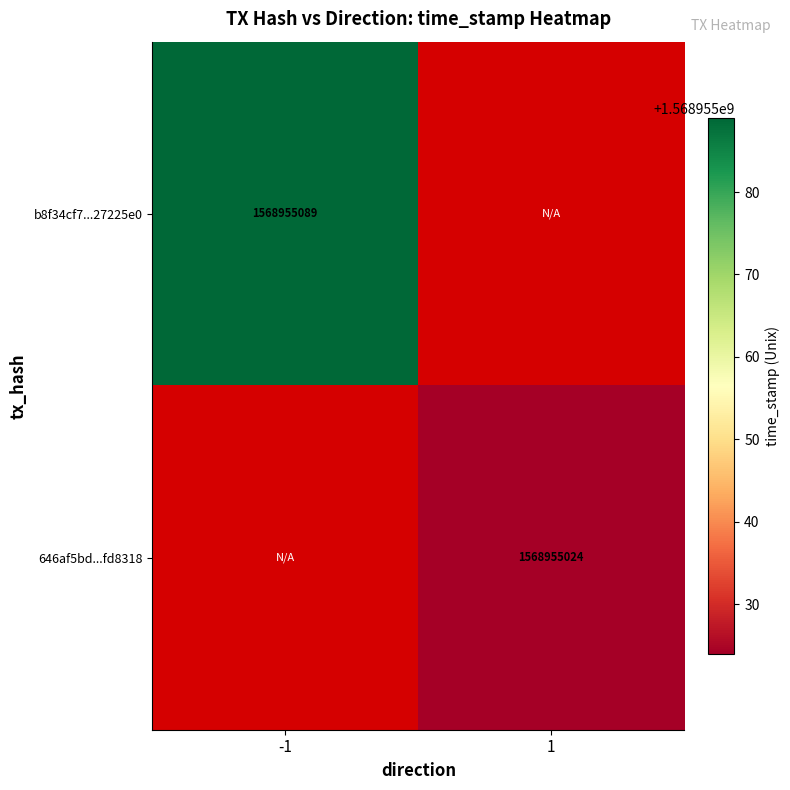

What is the highest value of the 646af5bd1c69be2fb85dc62daeb7695c18fd831 series?

1568955024